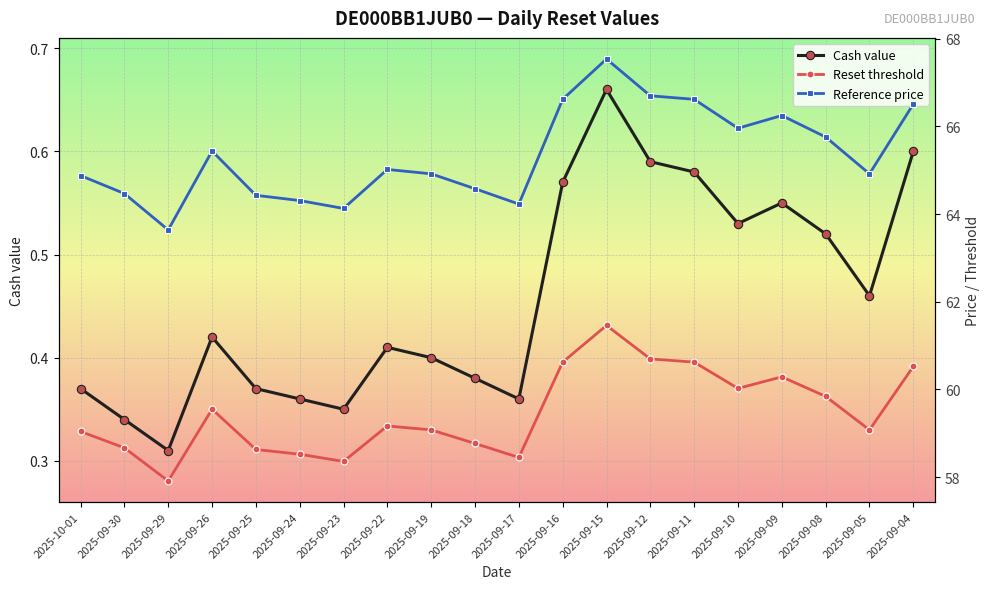

Where is the first local maximum for Reset threshold?

2025-09-26